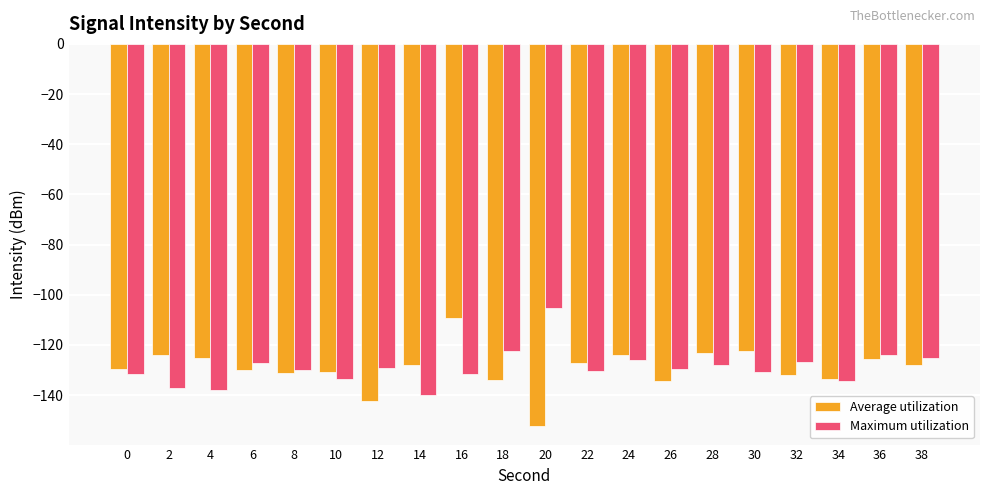

What is the value of the Maximum utilization bar at the 14th from the left?

-129.7